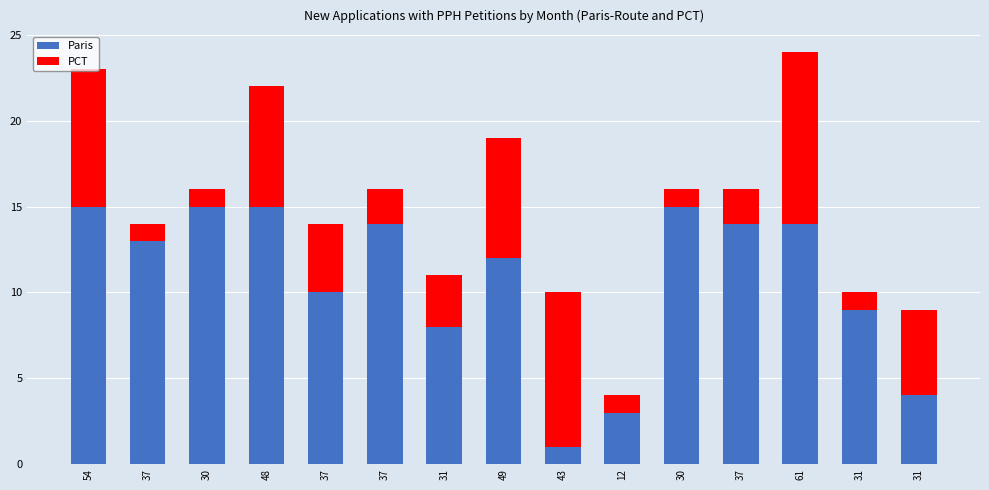

Are the bars grouped side by side (vs. stacked)?

No